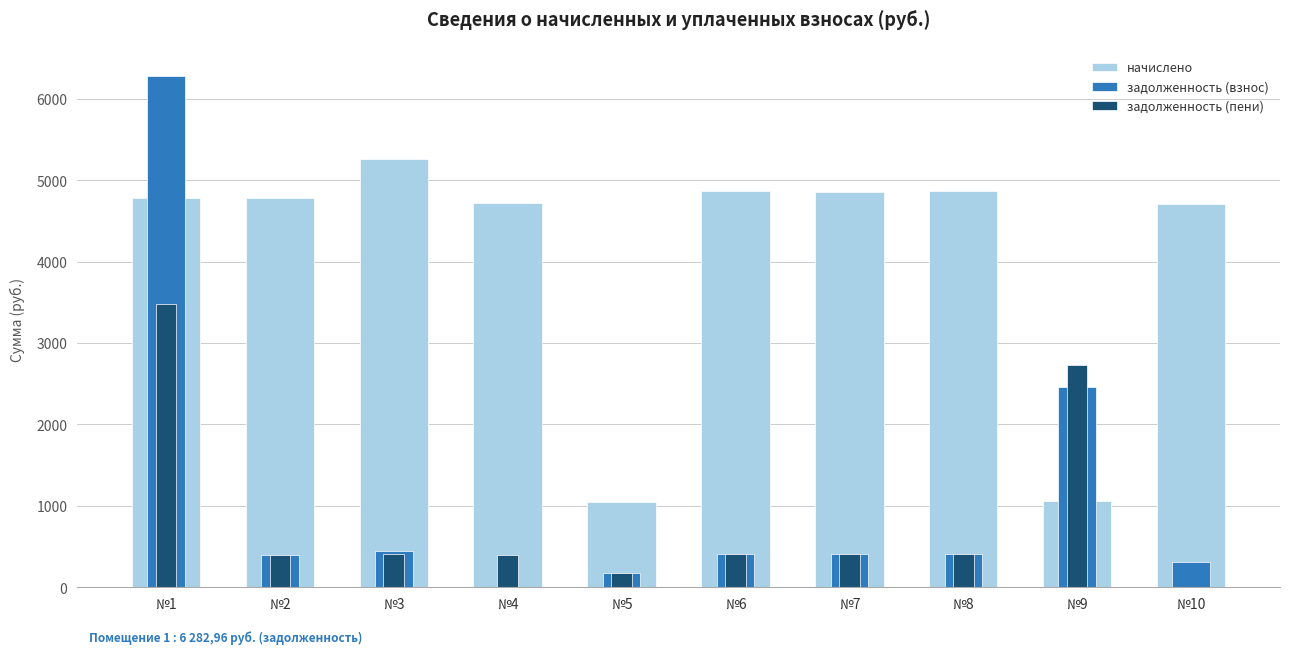

What is the sum of all задолженность (взнос) values?

11292.7